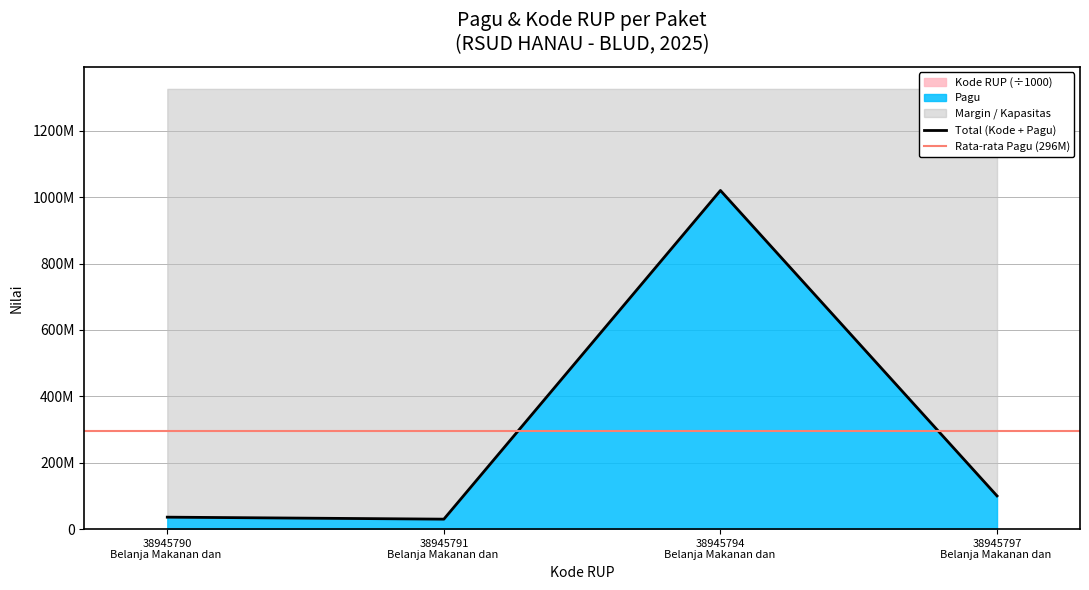

How many points are lower than both their immediate neighbors (excluding endpoints)?

1